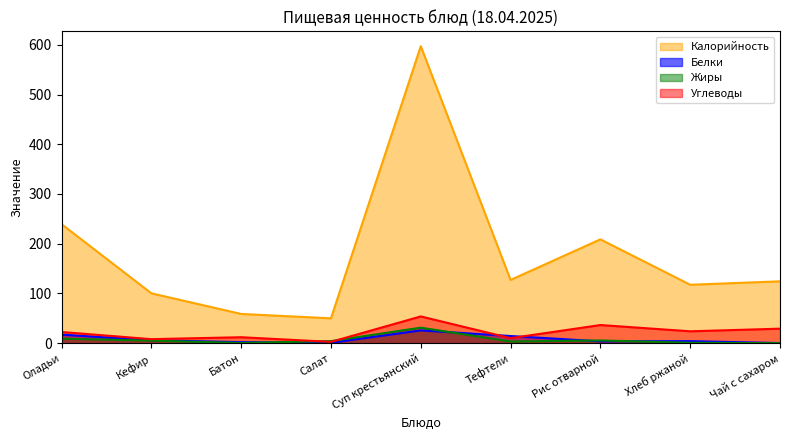

What value does the Жиры series have at Салат?

4.1